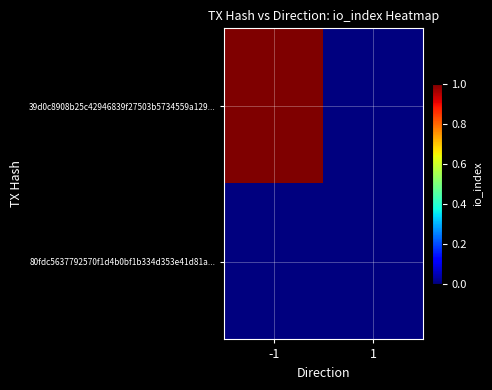

List the series in order of their overall mean, lowest first.

80fdc5637792570f1d4b0bf1b334d353e41d81a..., 39d0c8908b25c42946839f27503b5734559a129...